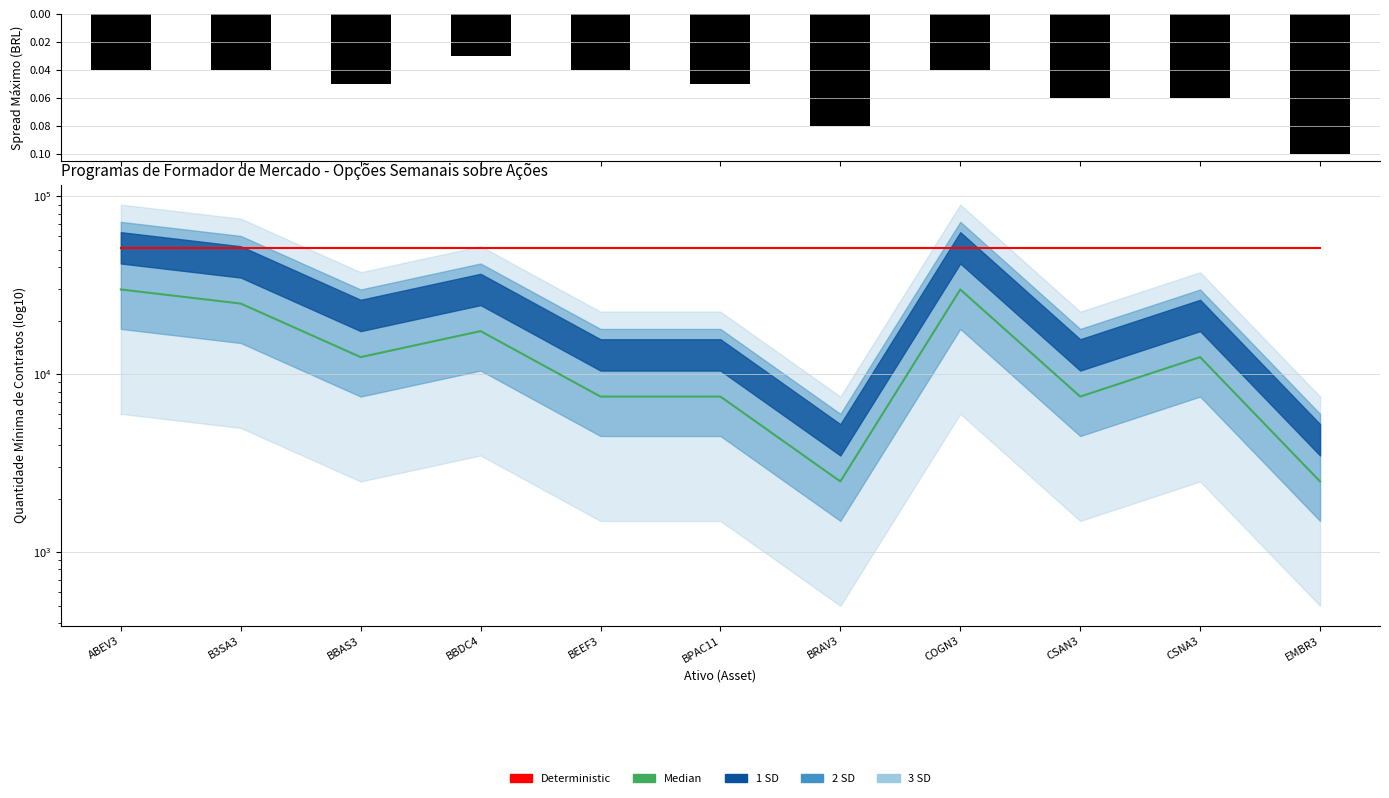

Which label corresponds to the smallest value in the chart?

BBDC4